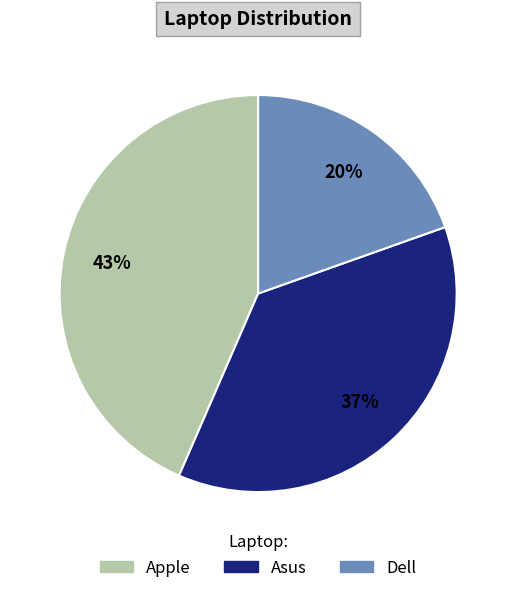

Is there any slice that represents more than half of the pie?

No